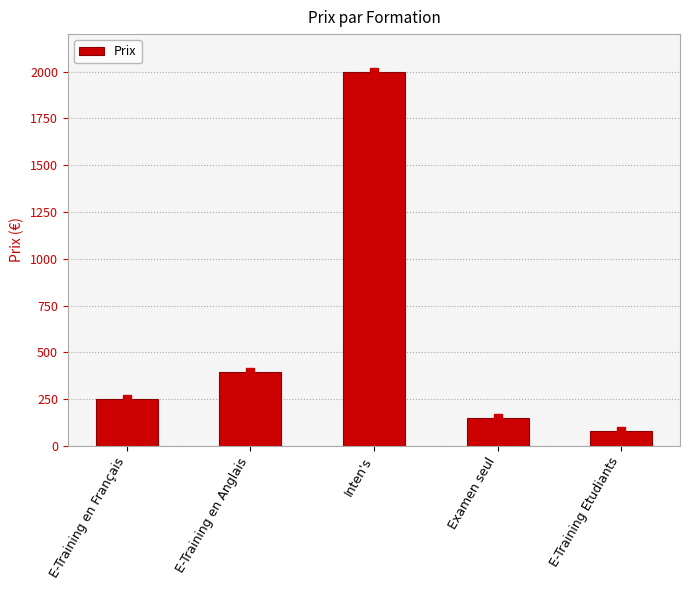

What is the difference between the maximum and minimum values?

1916